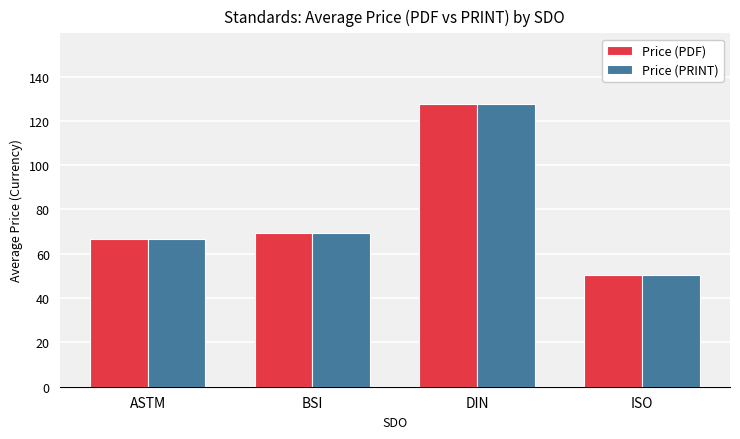

Reading left to right, what are all the values shown in this chart?

Price (PDF): ASTM=66.9	BSI=69.5	DIN=127.6	ISO=50.3
Price (PRINT): ASTM=66.9	BSI=69.5	DIN=127.6	ISO=50.3